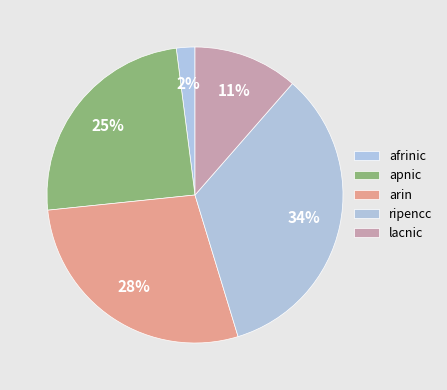

To the nearest percent, what portion does ripencc represent?

34%